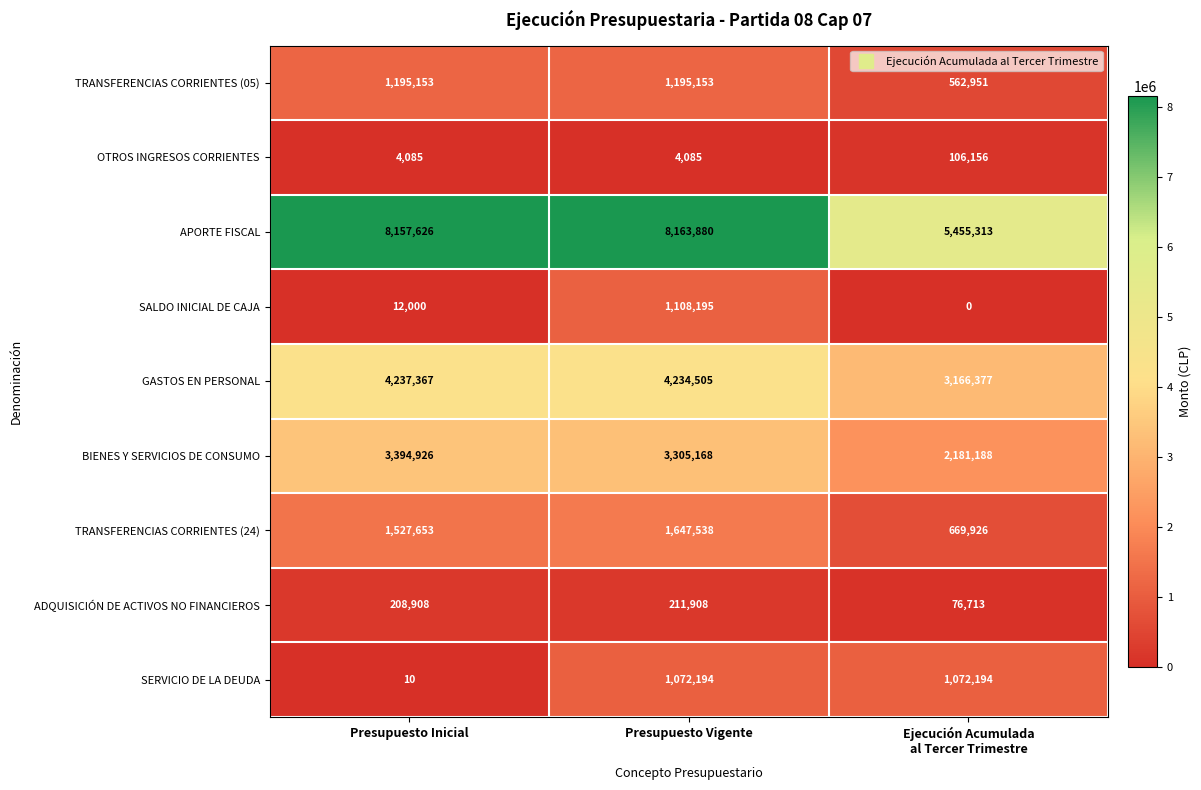

What is the total value across all series at Ejecución Acumulada
al Tercer Trimestre?

13290818